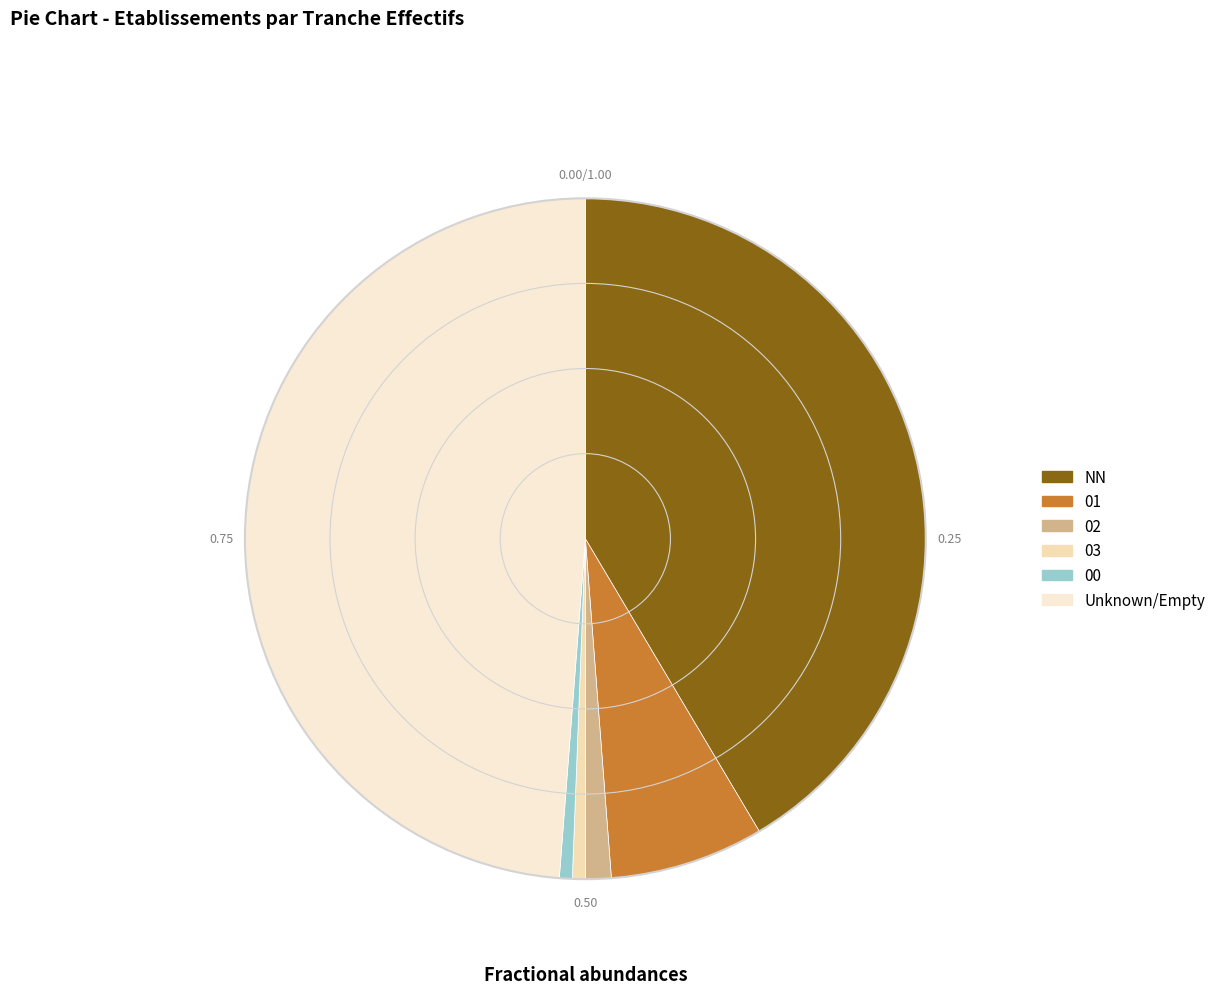

How many segments does this pie chart have?

6